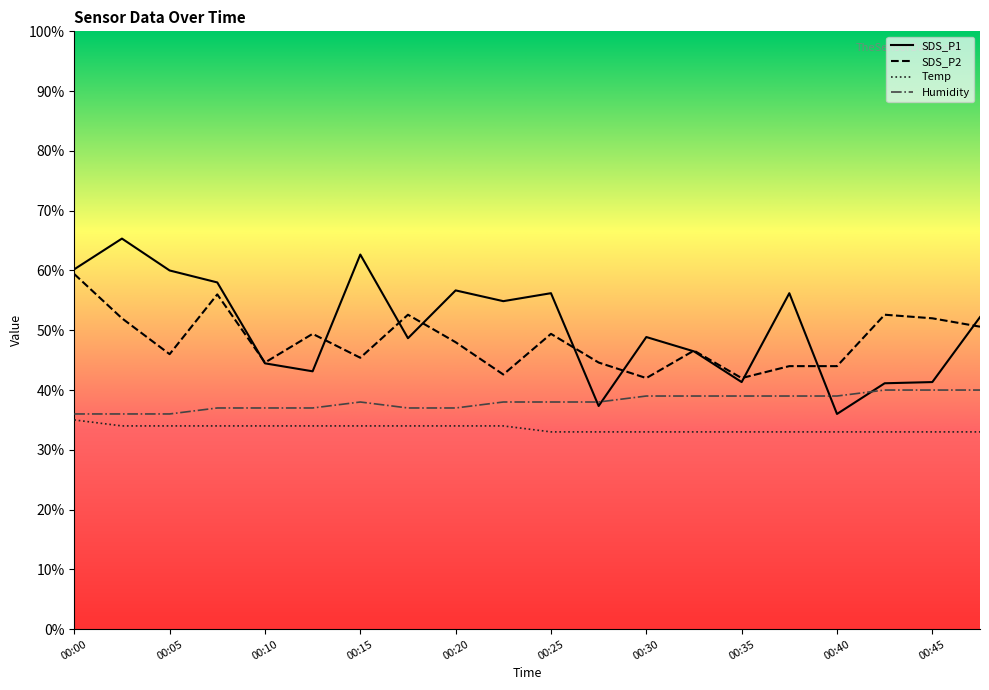

How many values in the SDS_P2 series are below 48?

10